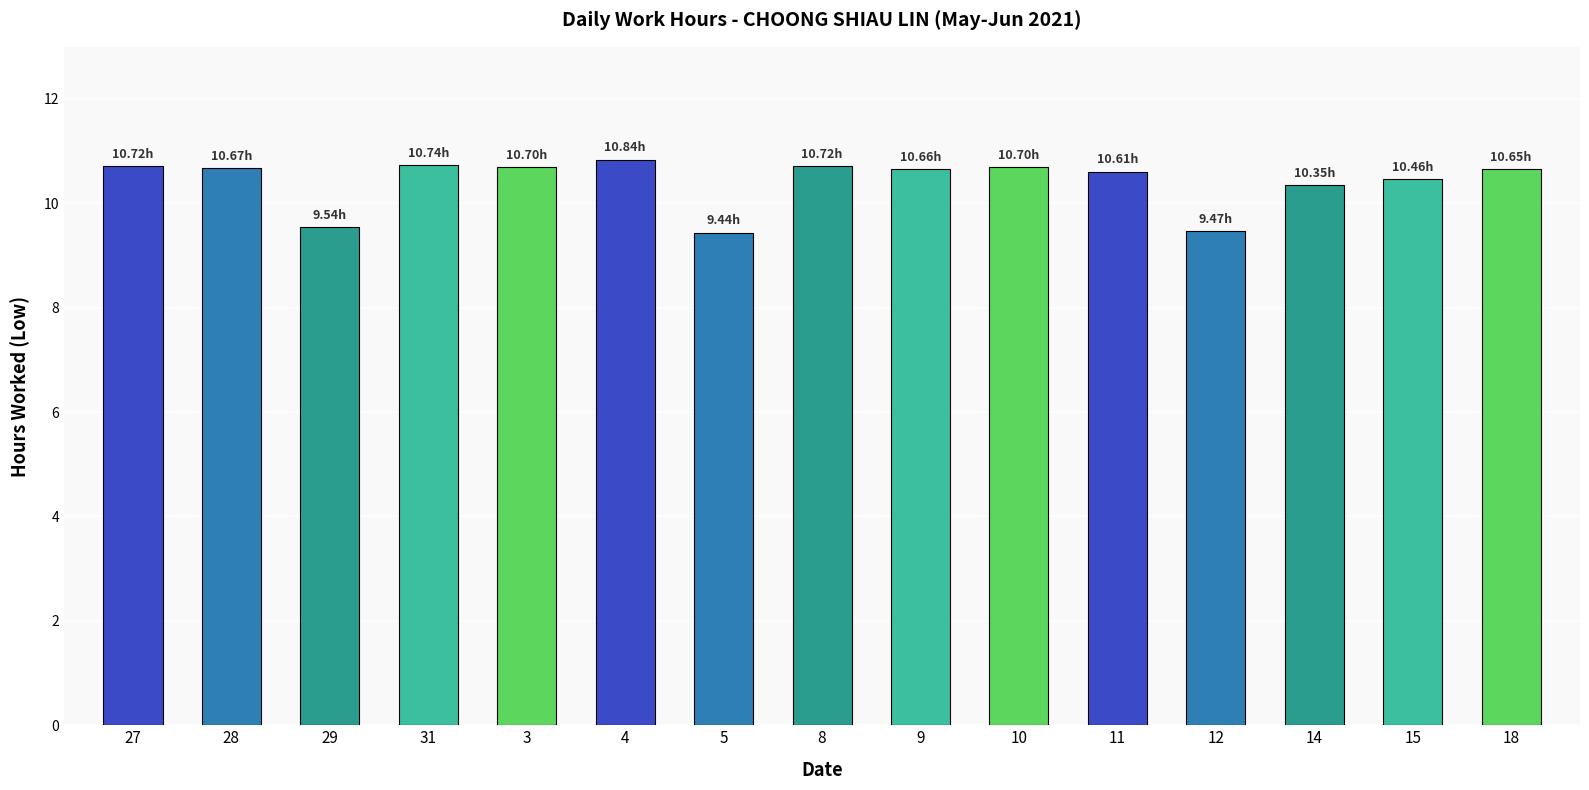

What is the difference between the maximum and minimum values?

1.4